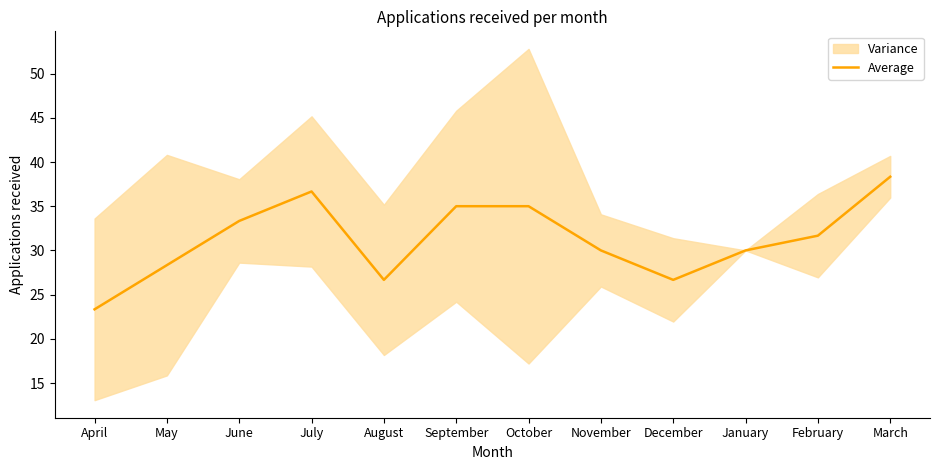

Reading left to right, extract all data points from this chart.

April=23.3	May=28.3	June=33.3	July=36.7	August=26.7	September=35.0	October=35.0	November=30.0	December=26.7	January=30.0	February=31.7	March=38.3